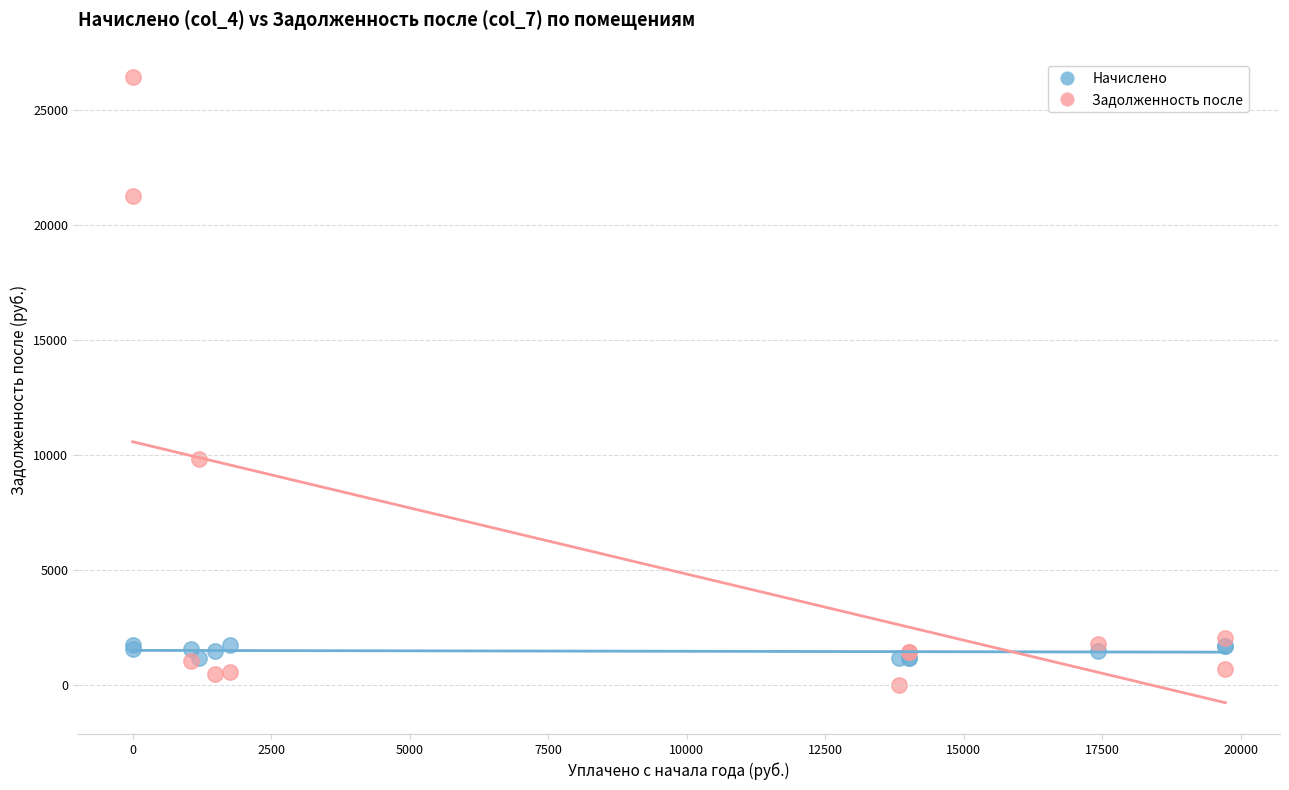

Which series reaches the maximum Y coordinate?

Задолженность после